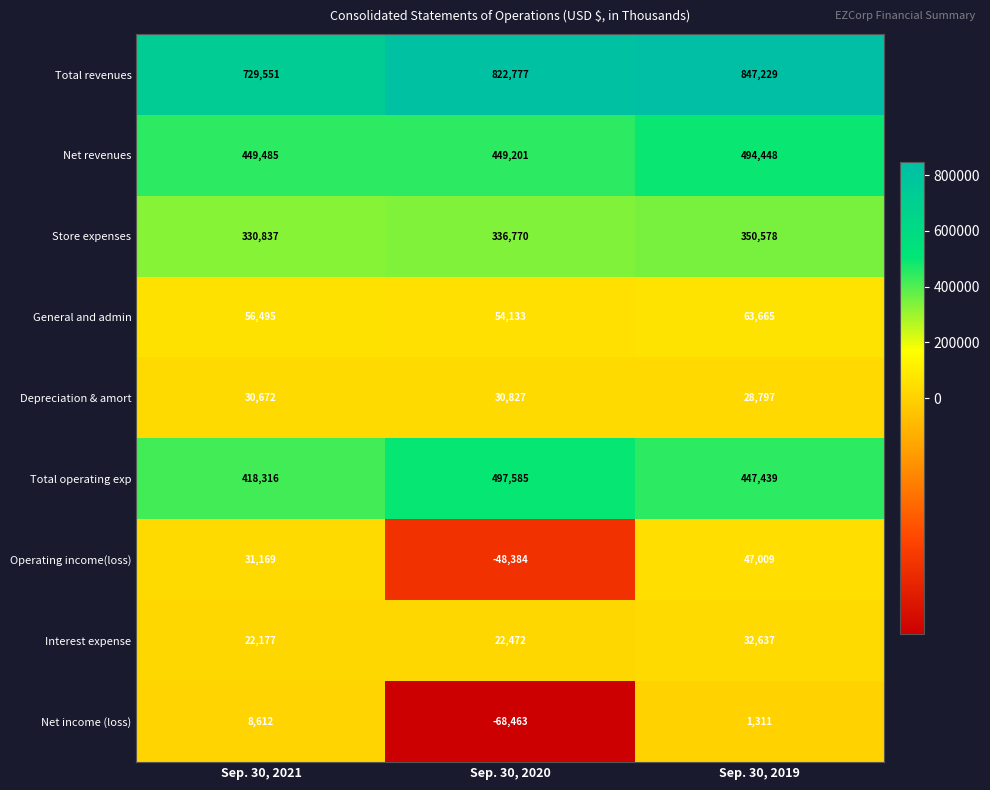

What is the minimum value for Total revenues?

729551